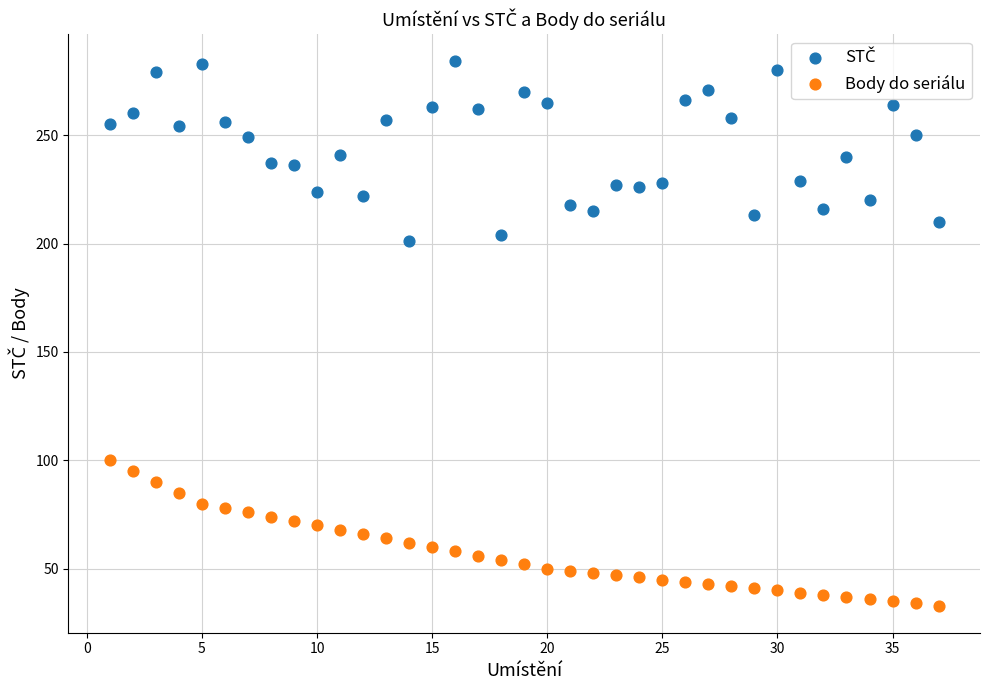

Which series reaches the minimum Y coordinate?

Body do seriálu